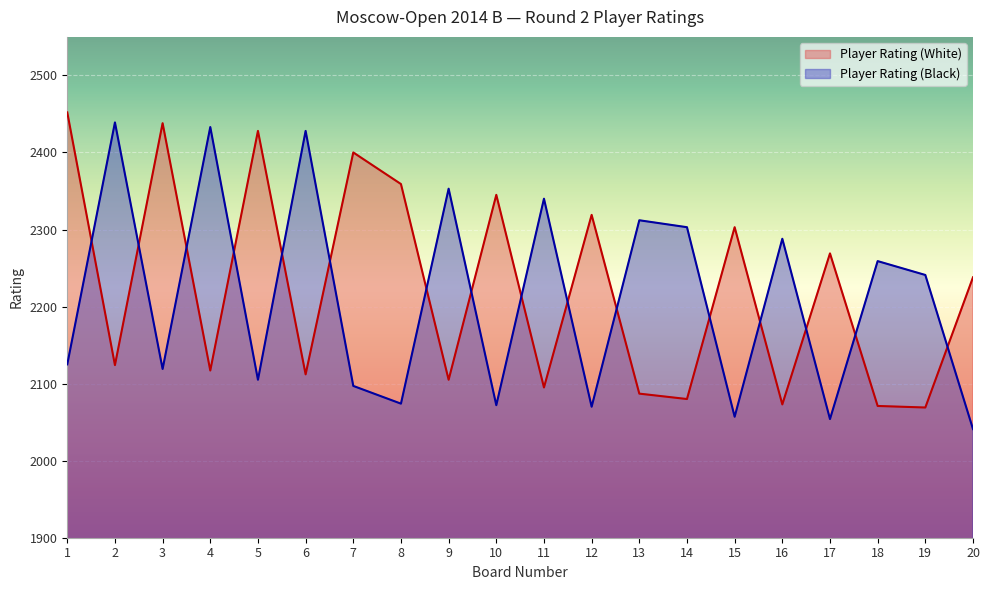

What value does the Player Rating (Black) series have at 20?

2041